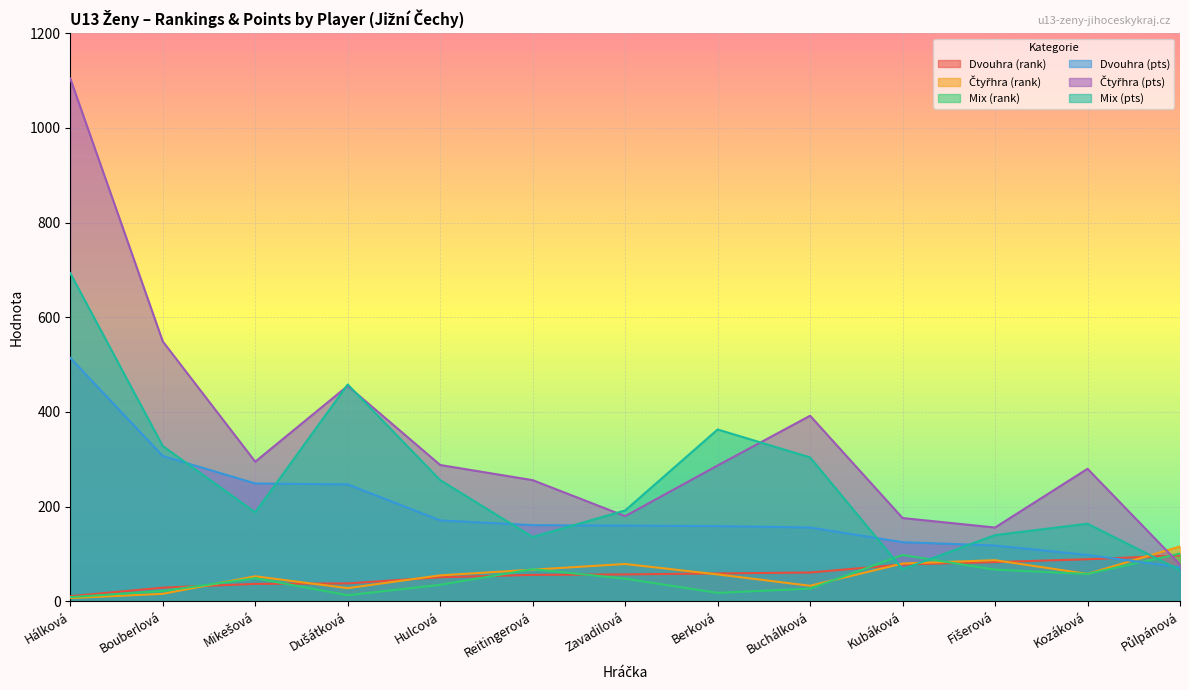

How many data points in Dvouhra (pts) are less than 160?

6